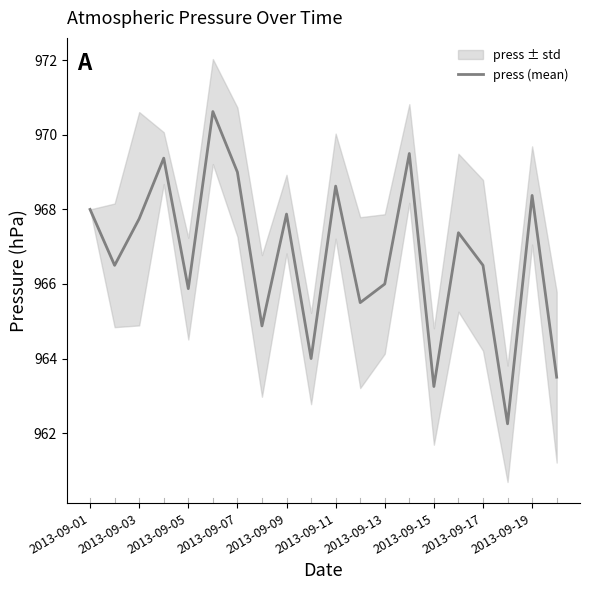

What is the highest value of the press (mean) series?

970.6